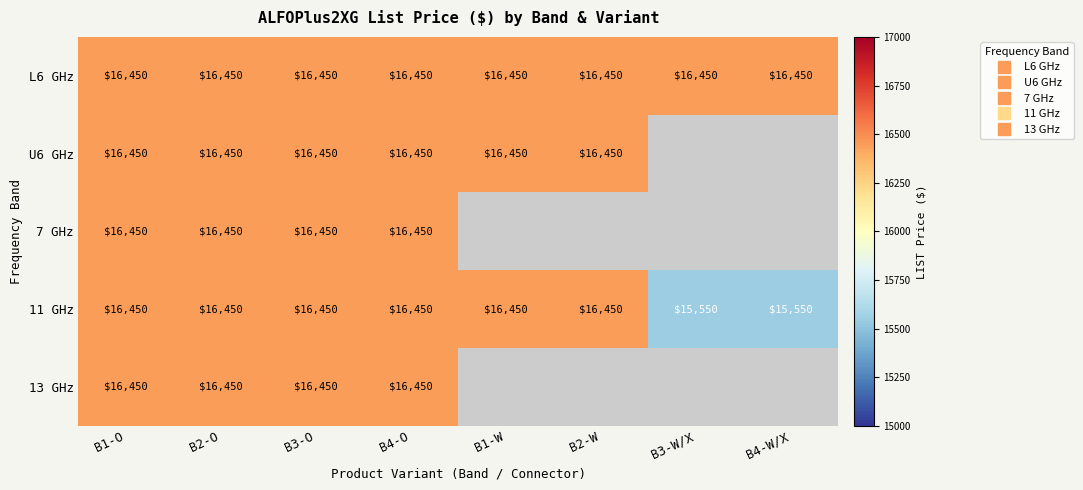

At which category does the chart reach its peak across all series?

B1-O